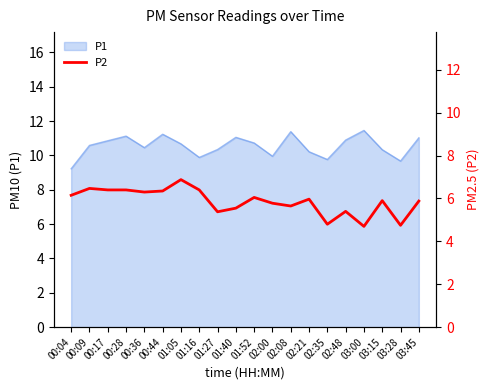

At which label does P1 reach its minimum?

00:04